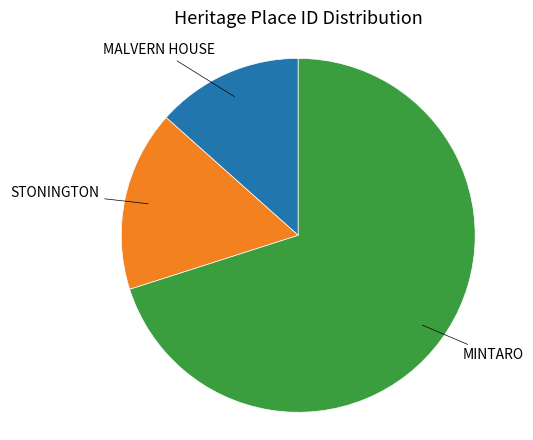

How many segments does this pie chart have?

3